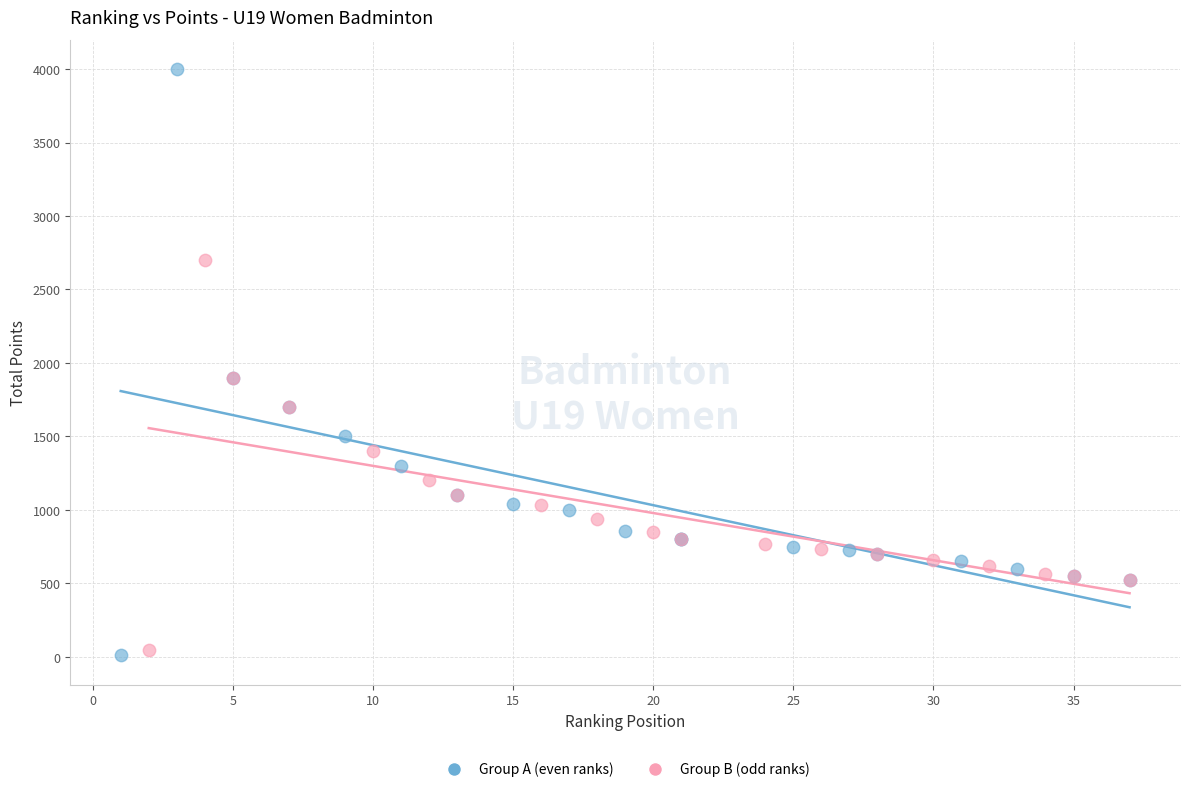

Which series contains the highest Y value?

Group A (even ranks)